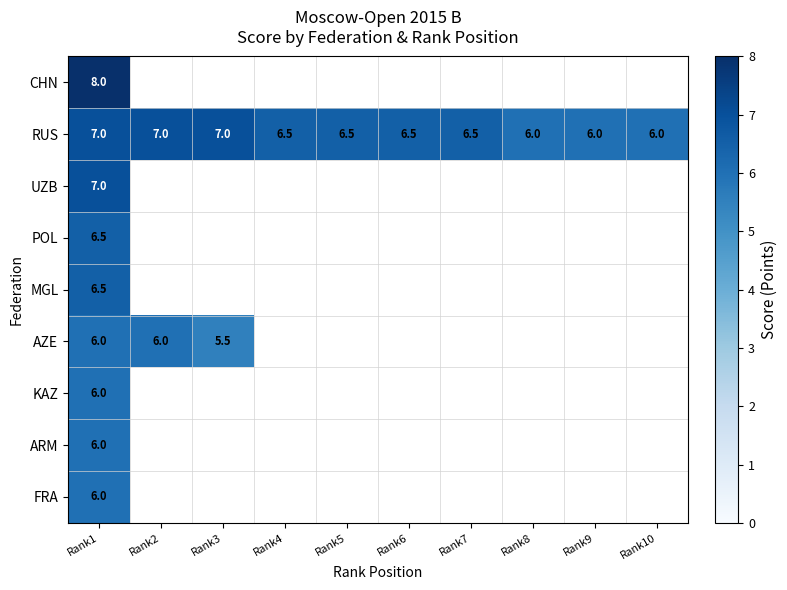

The value of RUS at Rank2 is 9.9. True or false?

False